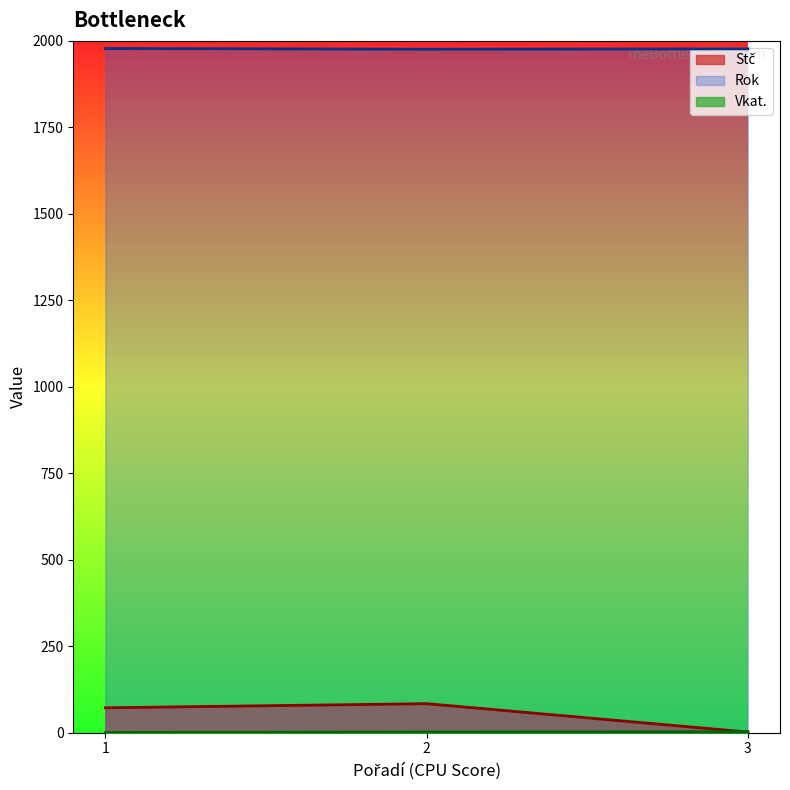

Is it true that Vkat. equals 2 at 1?

False